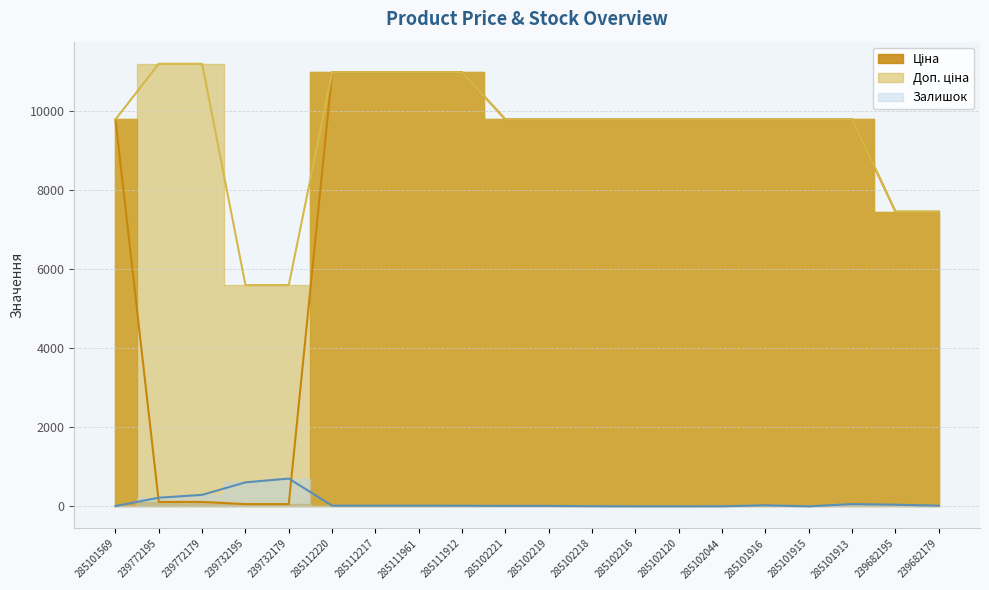

Rank the series by their maximum value, from lowest to highest.

Залишок, Ціна, Доп. ціна